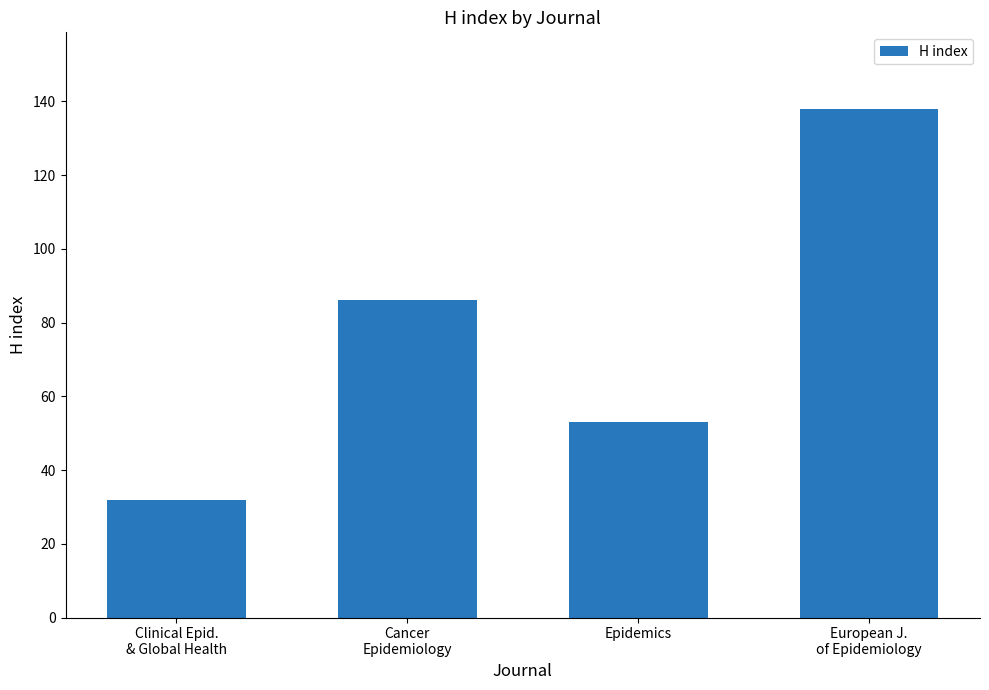

What is the difference between the maximum and minimum values?

106